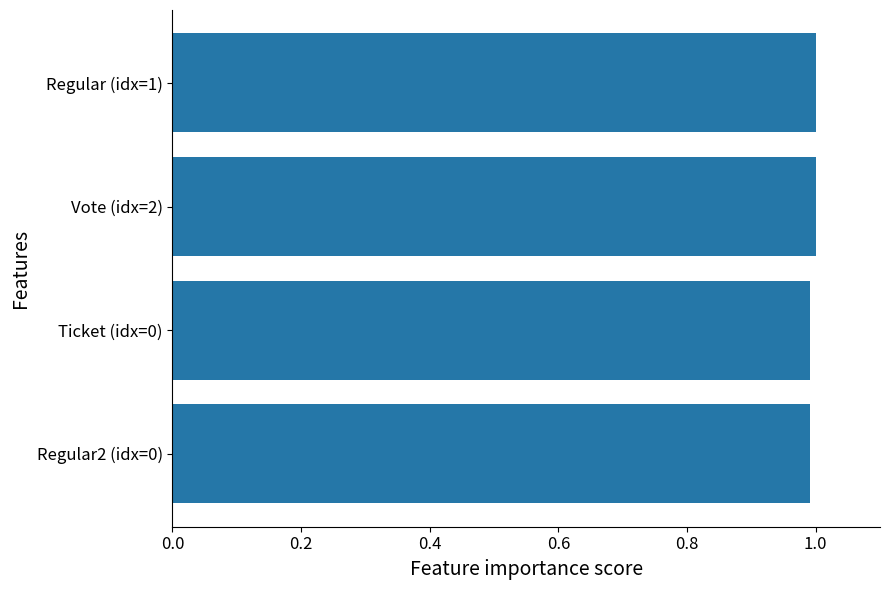

Does the chart contain stacked bars?

No